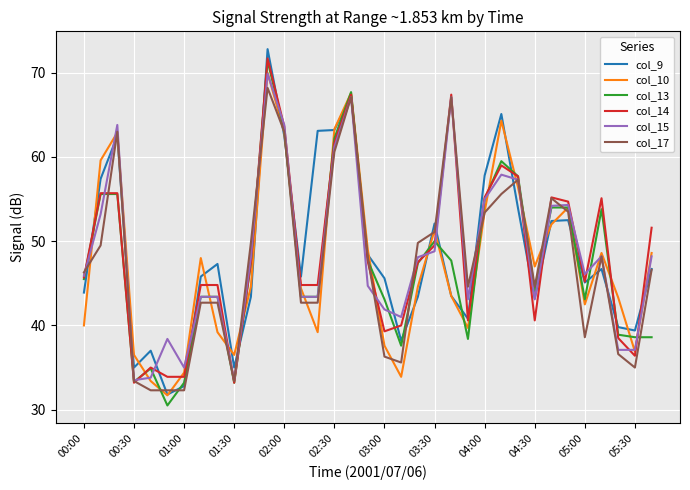

What is the greatest value displayed?

72.8